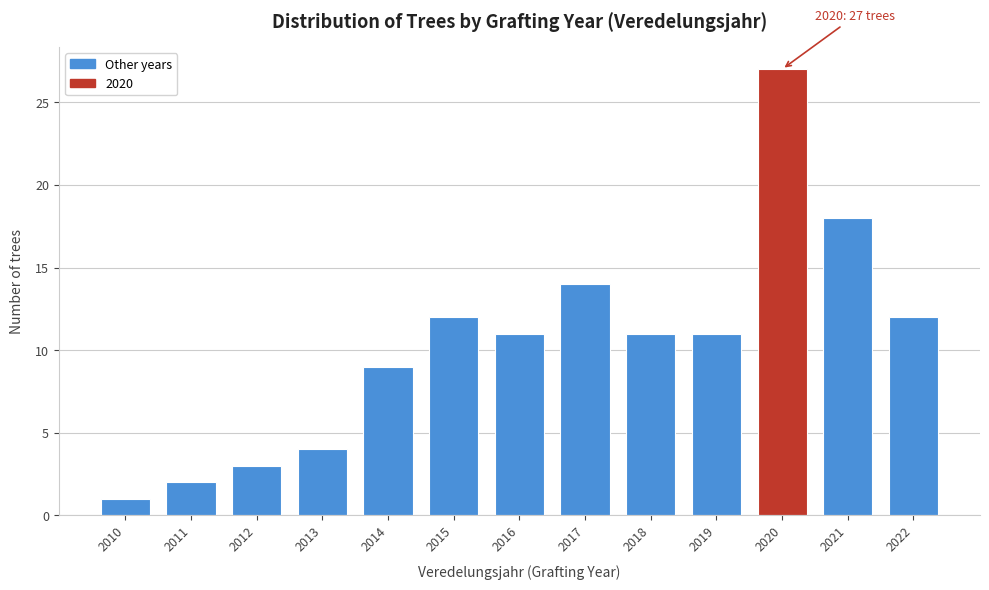

Reading right to left, list all the values displayed in this chart.

2022=12	2021=18	2020=27	2019=11	2018=11	2017=14	2016=11	2015=12	2014=9	2013=4	2012=3	2011=2	2010=1